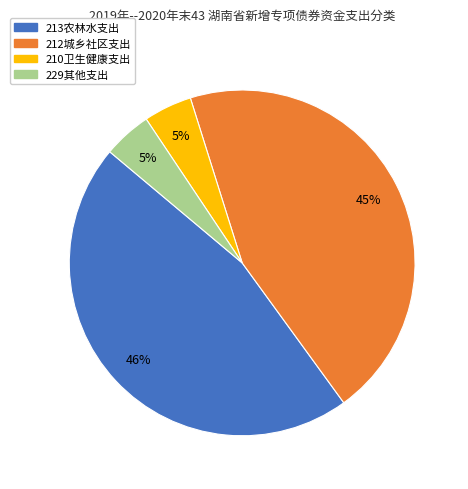

To the nearest percent, what is the average slice percentage?

25%